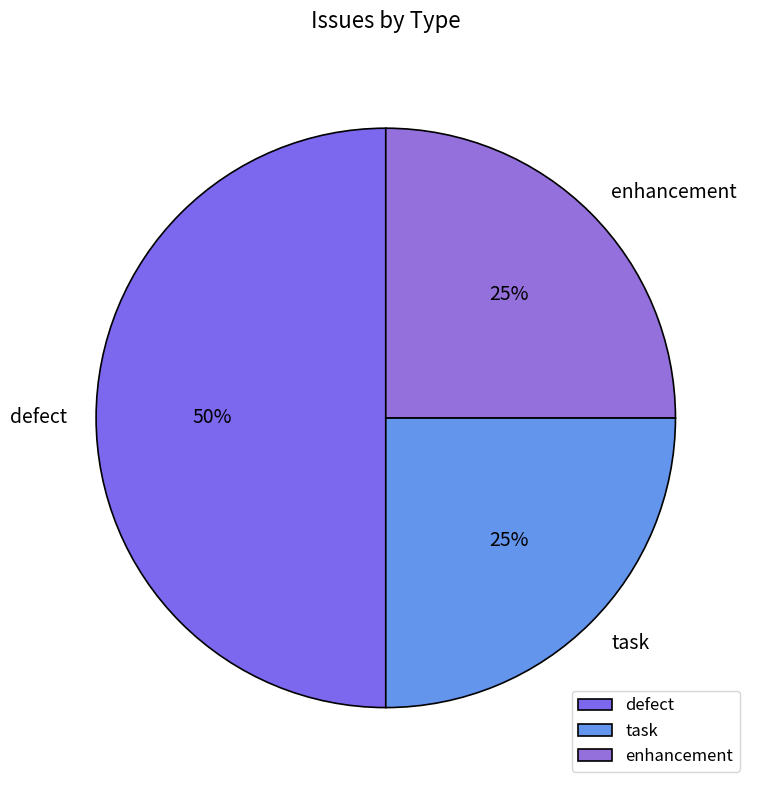

To the nearest percent, what is the combined percentage of defect and enhancement?

75%